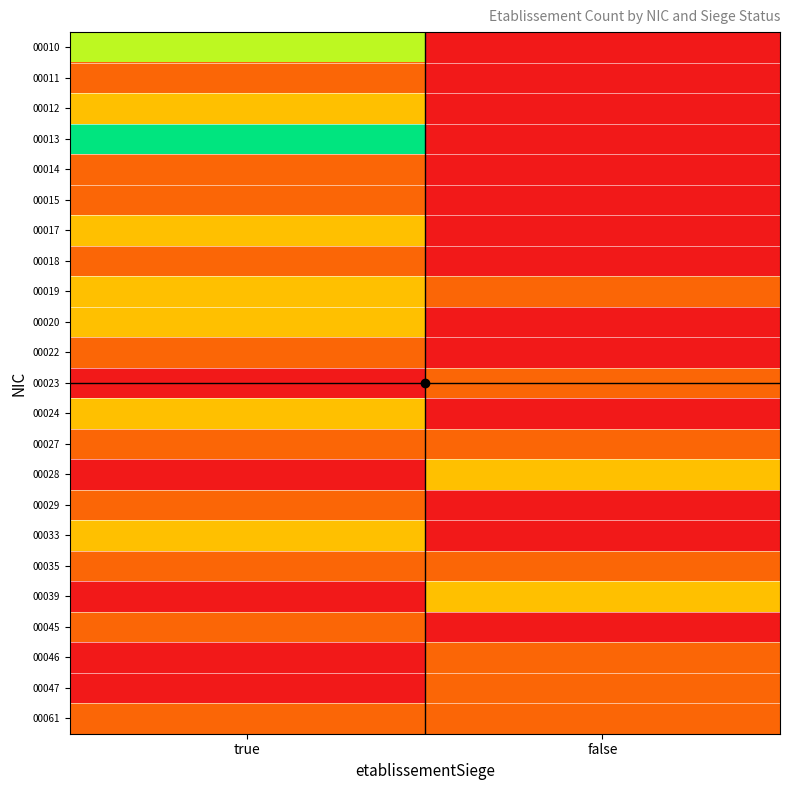

List the series in order of their peak value, lowest first.

00011, 00014, 00015, 00018, 00022, 00023, 00027, 00029, 00035, 00045, 00046, 00047, 00061, 00012, 00017, 00019, 00020, 00024, 00028, 00033, 00039, 00010, 00013